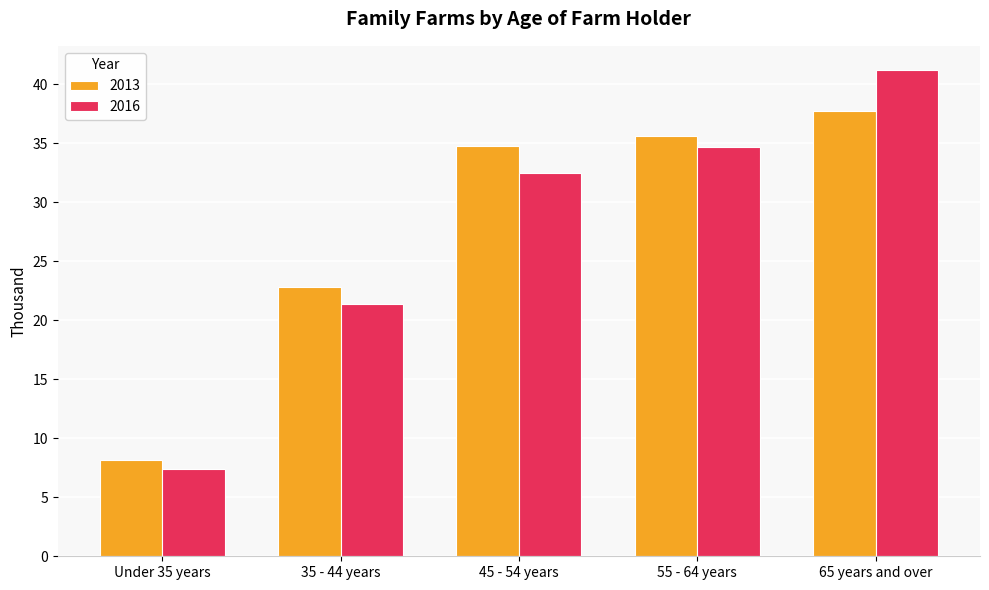

Which series has the largest range (max minus min)?

2016